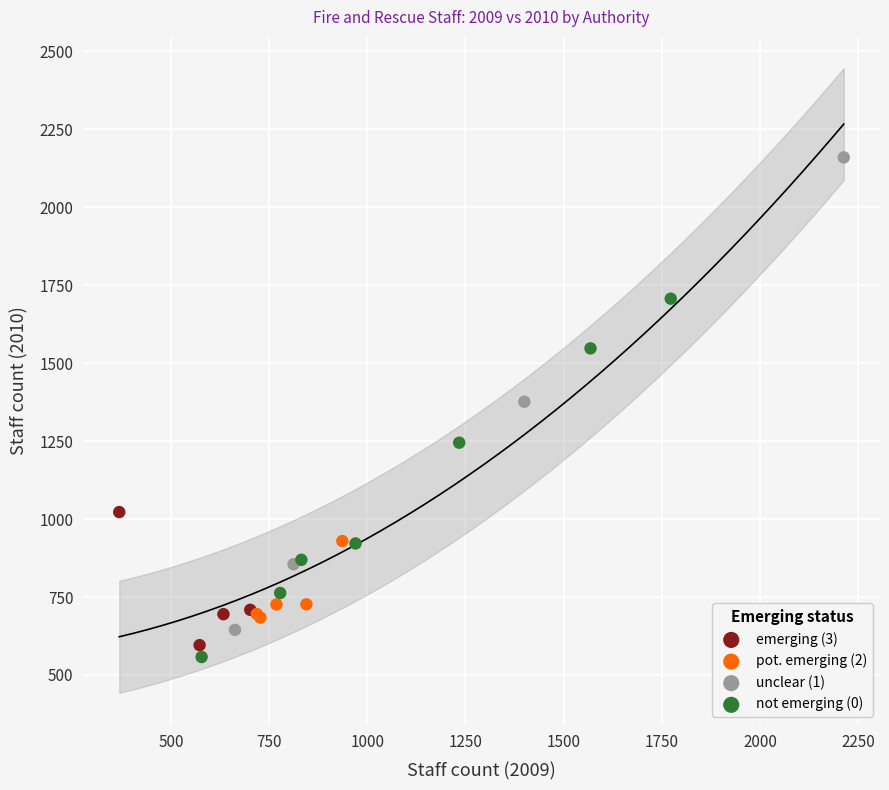

Which series has the largest Y range (max minus min)?

unclear (1)